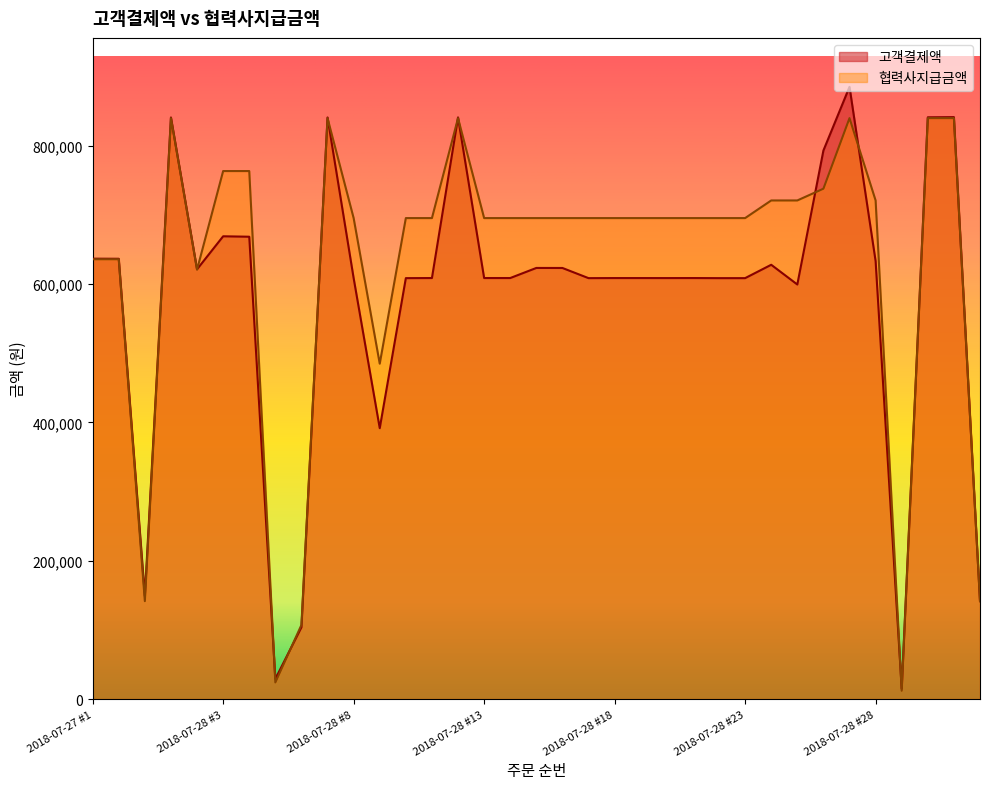

Where is 고객결제액 nearest to the value 450000?

2018-07-28 #9